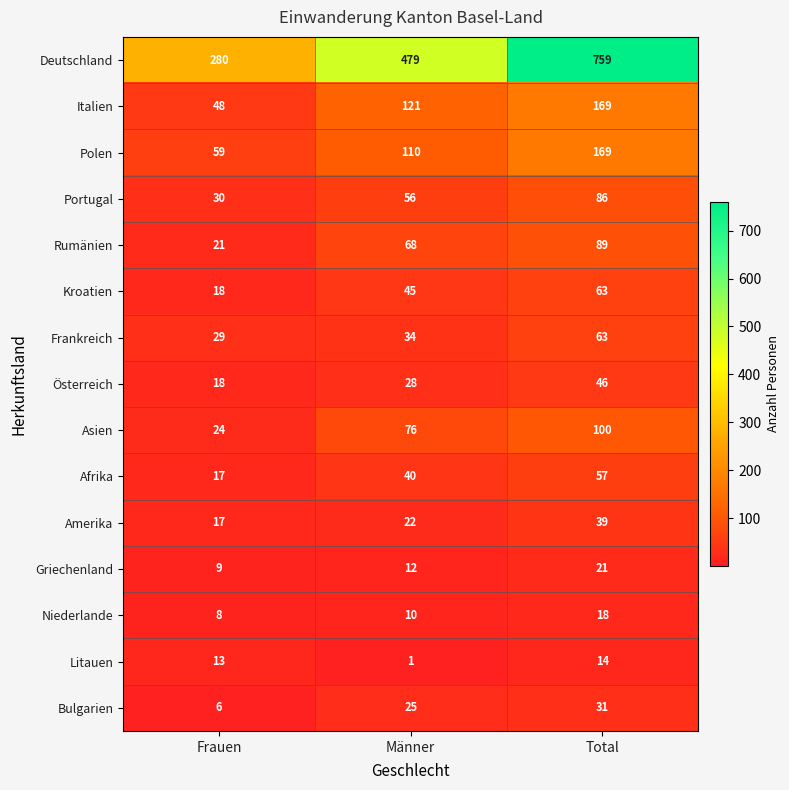

How many Griechenland values are between 9 and 21?

3